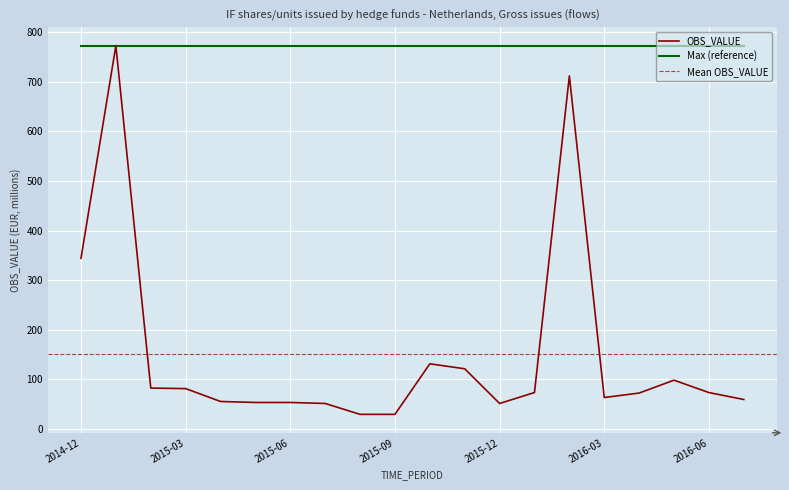

At which label does the data first exceed 73?

2014-12